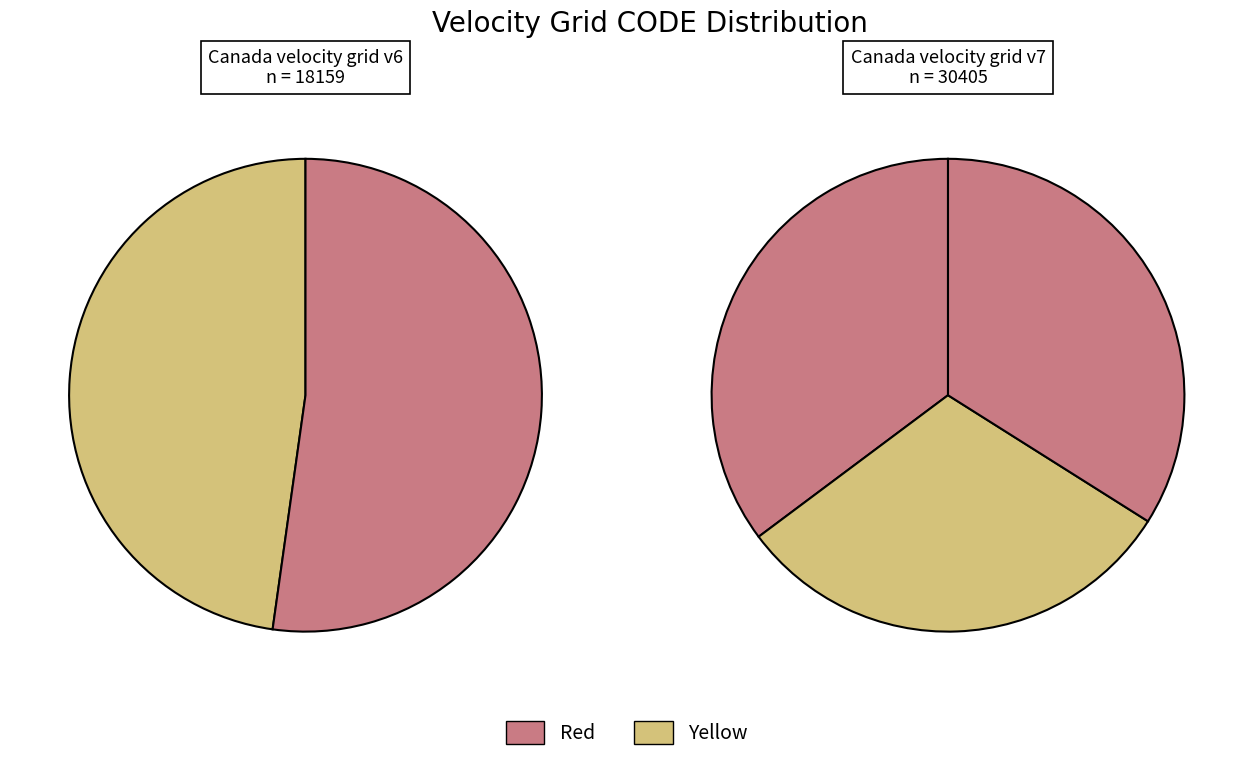

Is it true that New Caledonia velocity model 2015 is 10% of the pie?

False